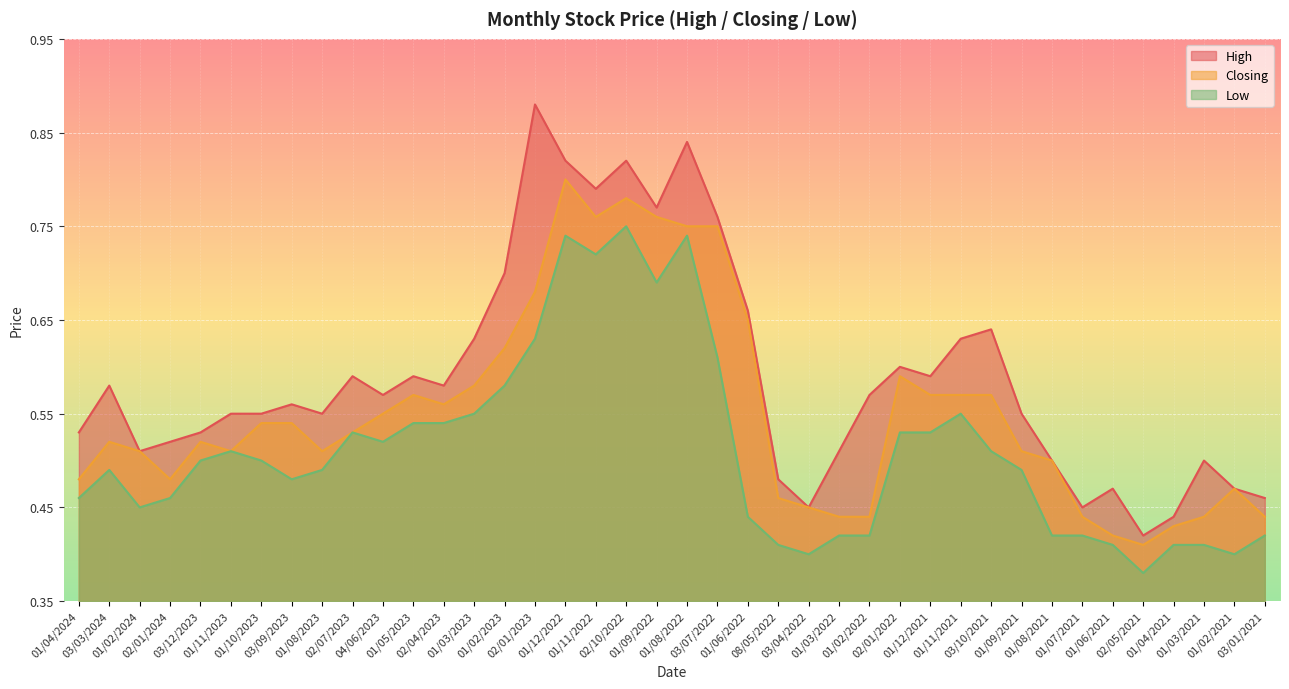

How many lines are shown in the chart?

3